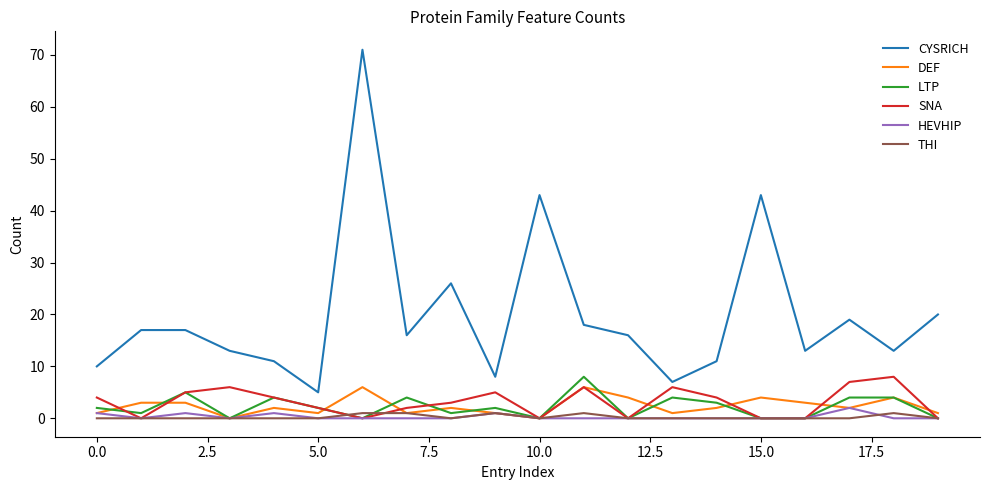

True or false: CYSRICH and THI intersect in this chart.

False